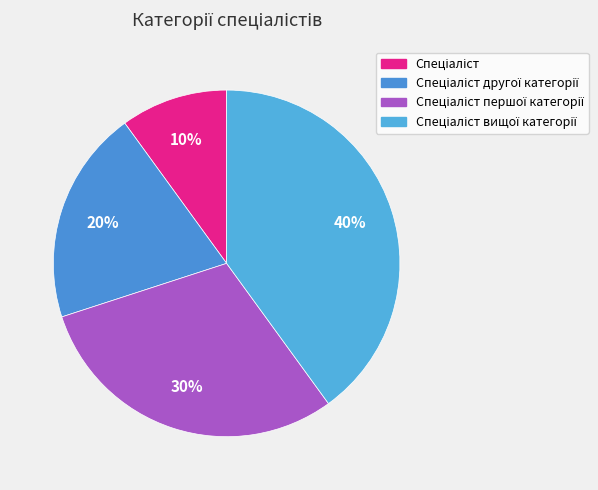

To the nearest percent, what is the difference between the largest and smallest slice percentages?

30%